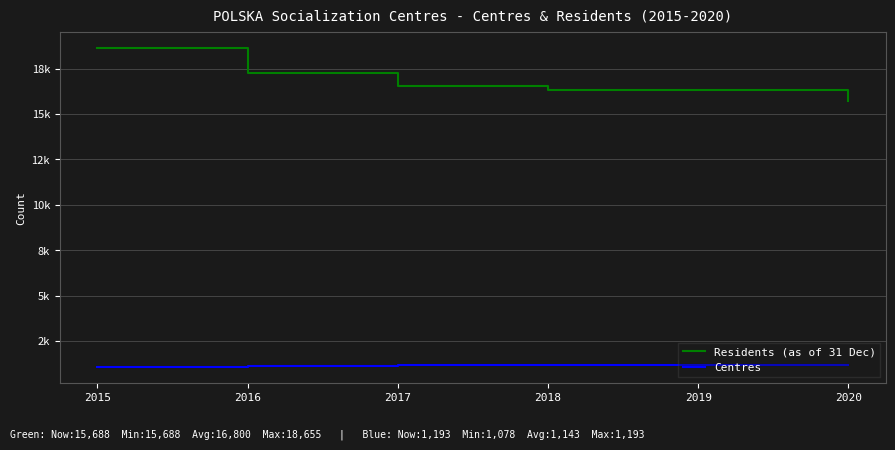

Does the chart display data point markers on the line(s)?

No